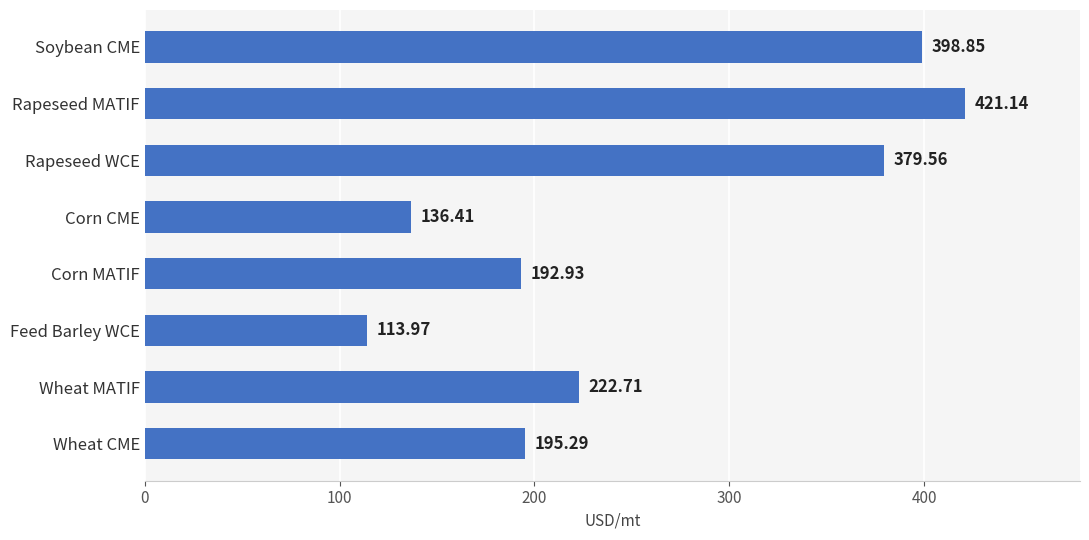

What is the greatest value displayed?

421.1